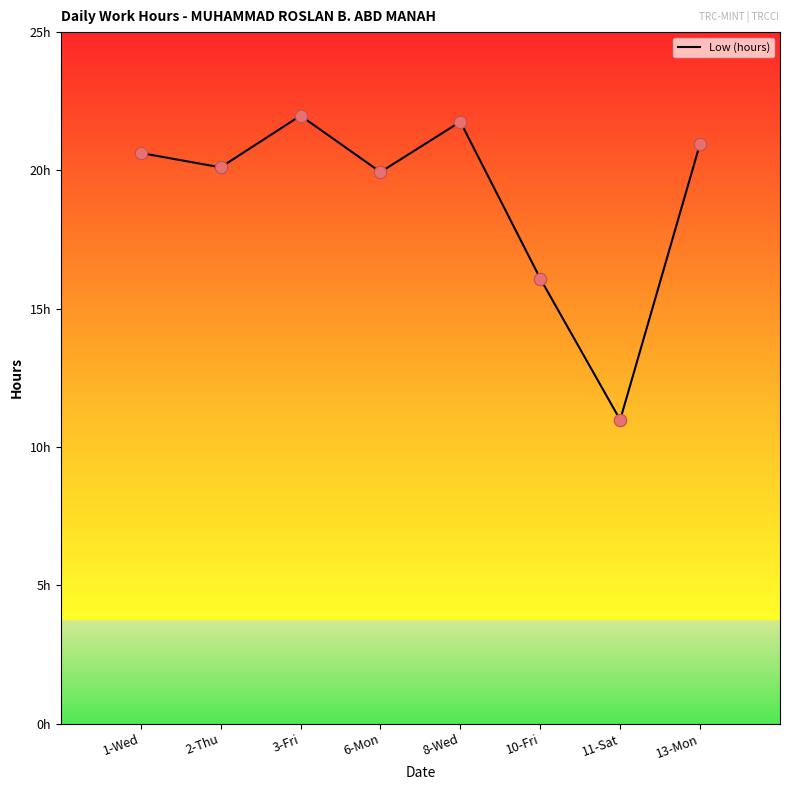

What is the ratio of the value at 3-Fri to the value at 2-Thu?

1.1